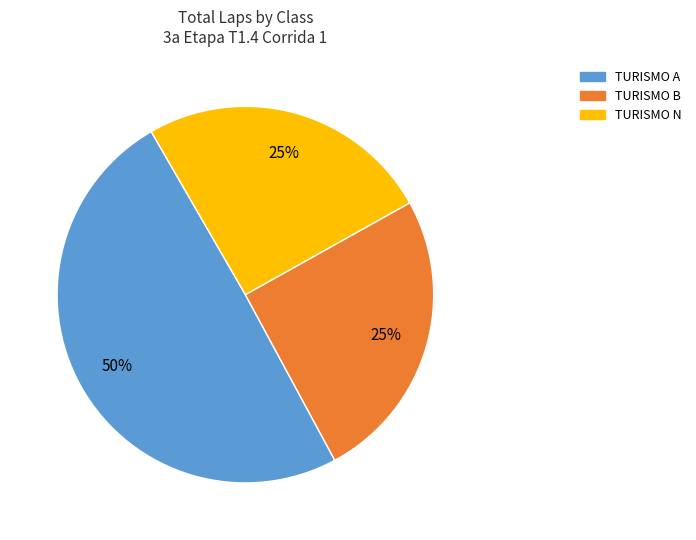

Is there a majority slice in this chart?

No